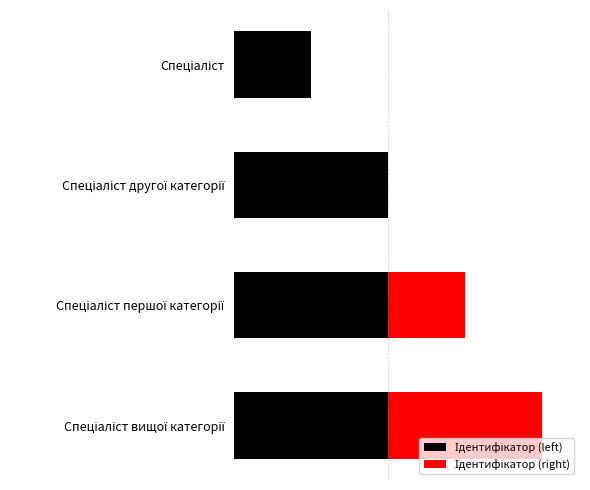

What is the average value of the Ідентифікатор (left) series?

2